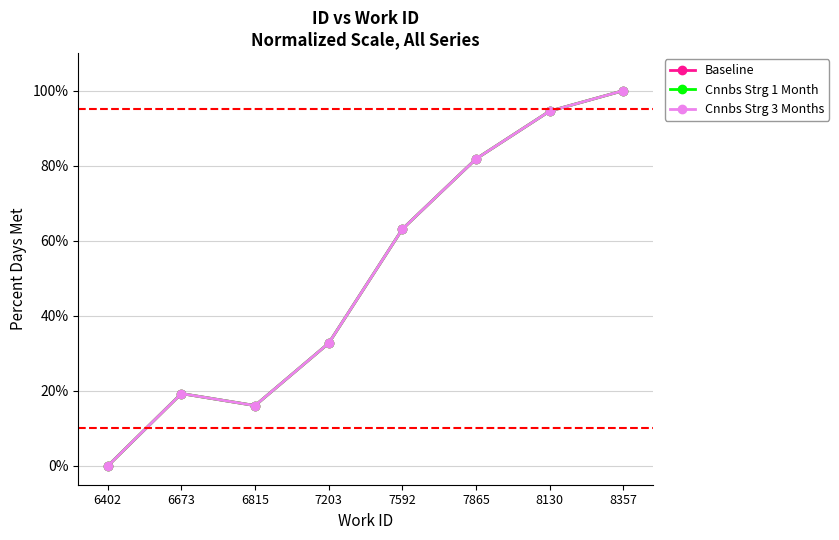

At how many categories does at least one series exceed 0?

7